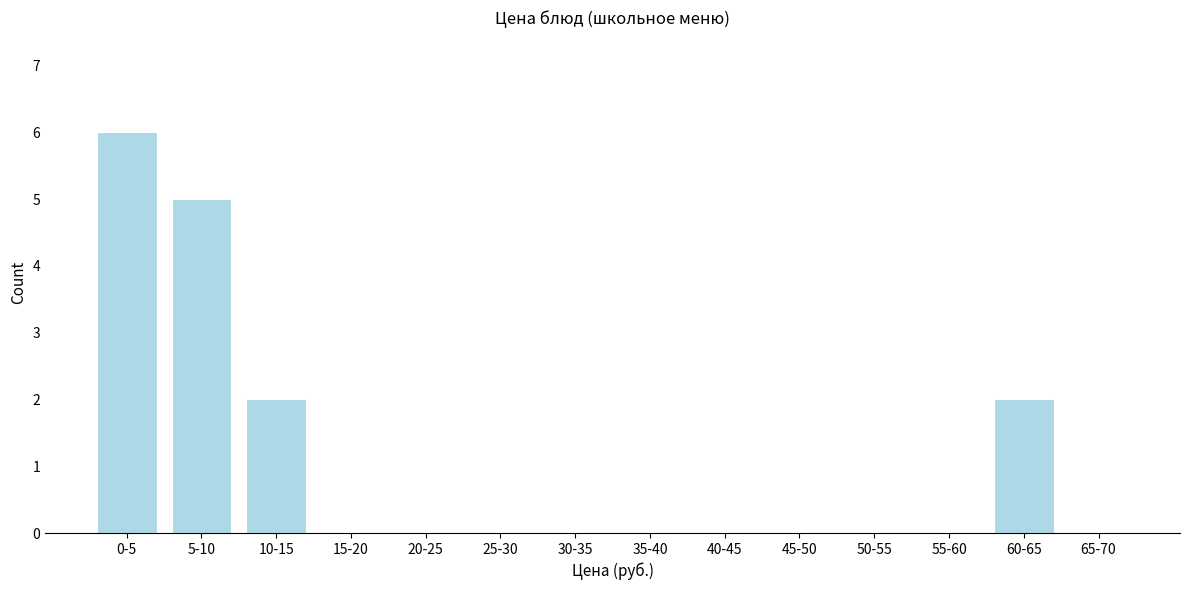

Reading right to left, list all the values displayed in this chart.

65-70=0	60-65=2	55-60=0	50-55=0	45-50=0	40-45=0	35-40=0	30-35=0	25-30=0	20-25=0	15-20=0	10-15=2	5-10=5	0-5=6